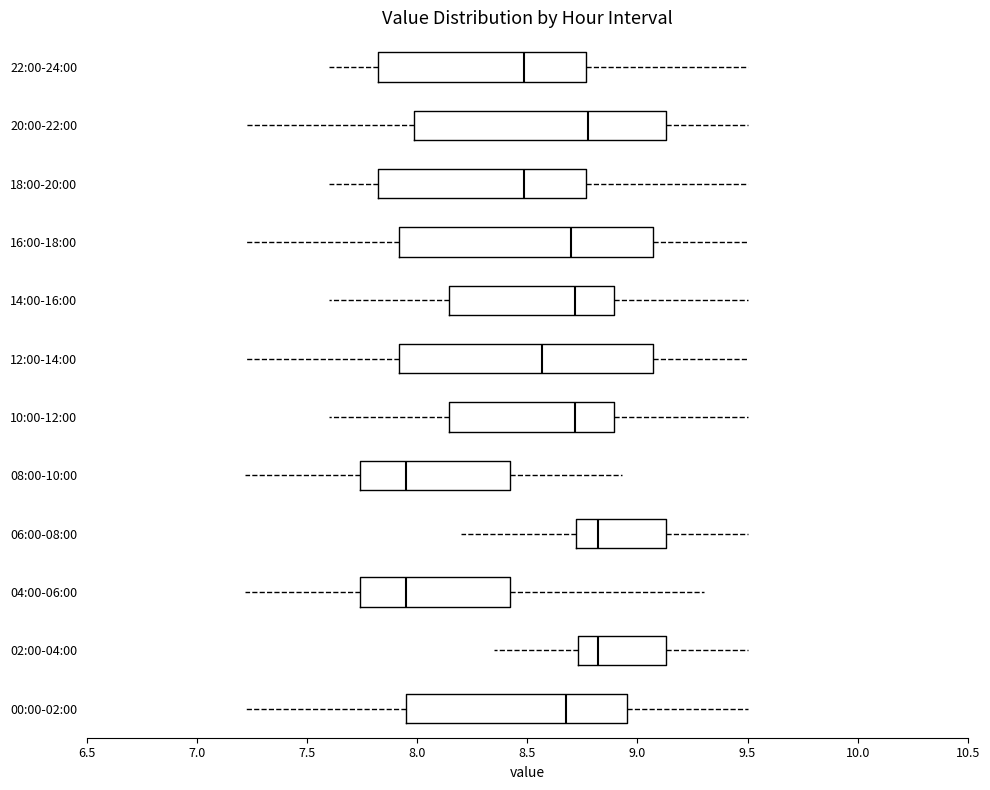

Reading bottom to top, transcribe this box plot: for each box, give where its median line is, the range the box spans, and where its two whiskers end, as read against the x-axis. The values are not printed on the chart, so give them approximately, as read against the axis.

00:00-02:00: median 8.70, box 7.95 to 8.95, whiskers 7.20 to 9.50
02:00-04:00: median 8.80, box 8.75 to 9.15, whiskers 8.35 to 9.50
04:00-06:00: median 7.95, box 7.75 to 8.40, whiskers 7.20 to 9.30
06:00-08:00: median 8.80, box 8.70 to 9.15, whiskers 8.20 to 9.50
08:00-10:00: median 7.95, box 7.75 to 8.40, whiskers 7.20 to 8.95
10:00-12:00: median 8.70, box 8.15 to 8.90, whiskers 7.60 to 9.50
12:00-14:00: median 8.55, box 7.90 to 9.05, whiskers 7.20 to 9.50
14:00-16:00: median 8.70, box 8.15 to 8.90, whiskers 7.60 to 9.50
16:00-18:00: median 8.70, box 7.90 to 9.05, whiskers 7.20 to 9.50
18:00-20:00: median 8.50, box 7.80 to 8.75, whiskers 7.60 to 9.50
20:00-22:00: median 8.80, box 8.00 to 9.15, whiskers 7.20 to 9.50
22:00-24:00: median 8.50, box 7.80 to 8.75, whiskers 7.60 to 9.50